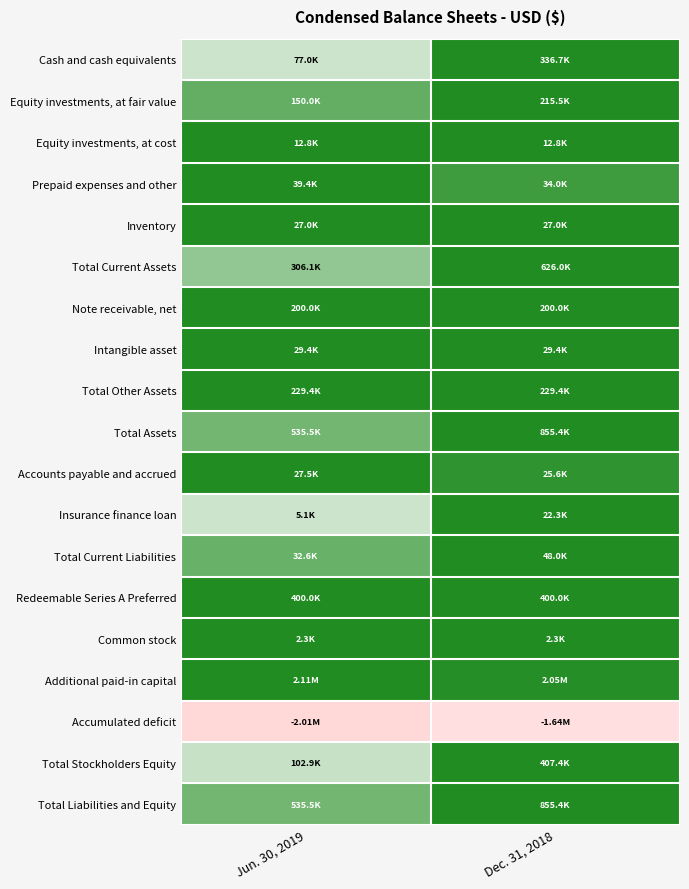

Reading left to right, what are all the values shown in this chart?

Cash and cash equivalents: Jun. 30, 2019=0.2	Dec. 31, 2018=1.0
Equity investments, at fair value: Jun. 30, 2019=0.7	Dec. 31, 2018=1.0
Equity investments, at cost: Jun. 30, 2019=1.0	Dec. 31, 2018=1.0
Prepaid expenses and other: Jun. 30, 2019=1.0	Dec. 31, 2018=0.9
Inventory: Jun. 30, 2019=1.0	Dec. 31, 2018=1.0
Total Current Assets: Jun. 30, 2019=0.5	Dec. 31, 2018=1.0
Note receivable, net: Jun. 30, 2019=1.0	Dec. 31, 2018=1.0
Intangible asset: Jun. 30, 2019=1.0	Dec. 31, 2018=1.0
Total Other Assets: Jun. 30, 2019=1.0	Dec. 31, 2018=1.0
Total Assets: Jun. 30, 2019=0.6	Dec. 31, 2018=1.0
Accounts payable and accrued: Jun. 30, 2019=1.0	Dec. 31, 2018=0.9
Insurance finance loan: Jun. 30, 2019=0.2	Dec. 31, 2018=1.0
Total Current Liabilities: Jun. 30, 2019=0.7	Dec. 31, 2018=1.0
Redeemable Series A Preferred: Jun. 30, 2019=1.0	Dec. 31, 2018=1.0
Common stock: Jun. 30, 2019=1.0	Dec. 31, 2018=1.0
Additional paid-in capital: Jun. 30, 2019=1.0	Dec. 31, 2018=1.0
Accumulated deficit: Jun. 30, 2019=-1.0	Dec. 31, 2018=-0.8
Total Stockholders Equity: Jun. 30, 2019=0.3	Dec. 31, 2018=1.0
Total Liabilities and Equity: Jun. 30, 2019=0.6	Dec. 31, 2018=1.0